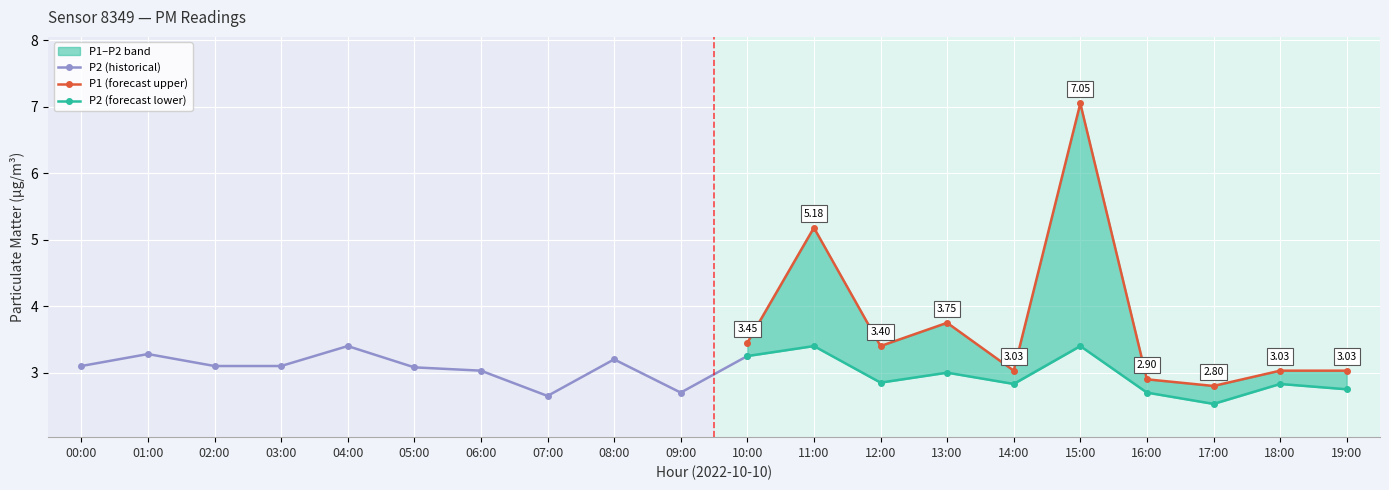

What is the total value across all series at 17:00?

5.3